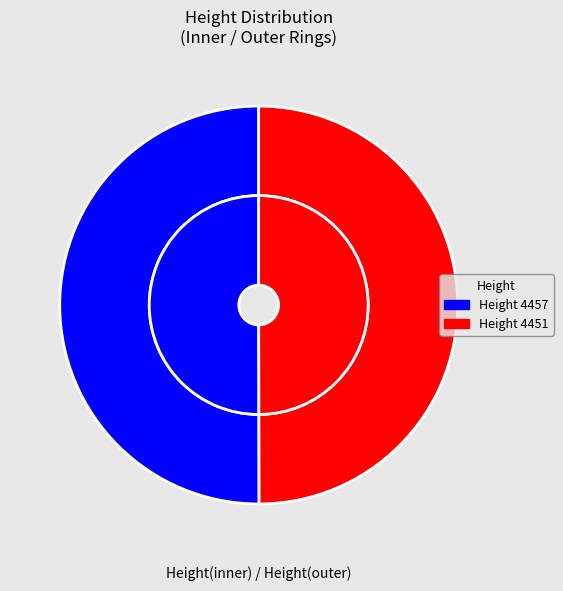

What is the change in value from 4457 to 4451?

-6